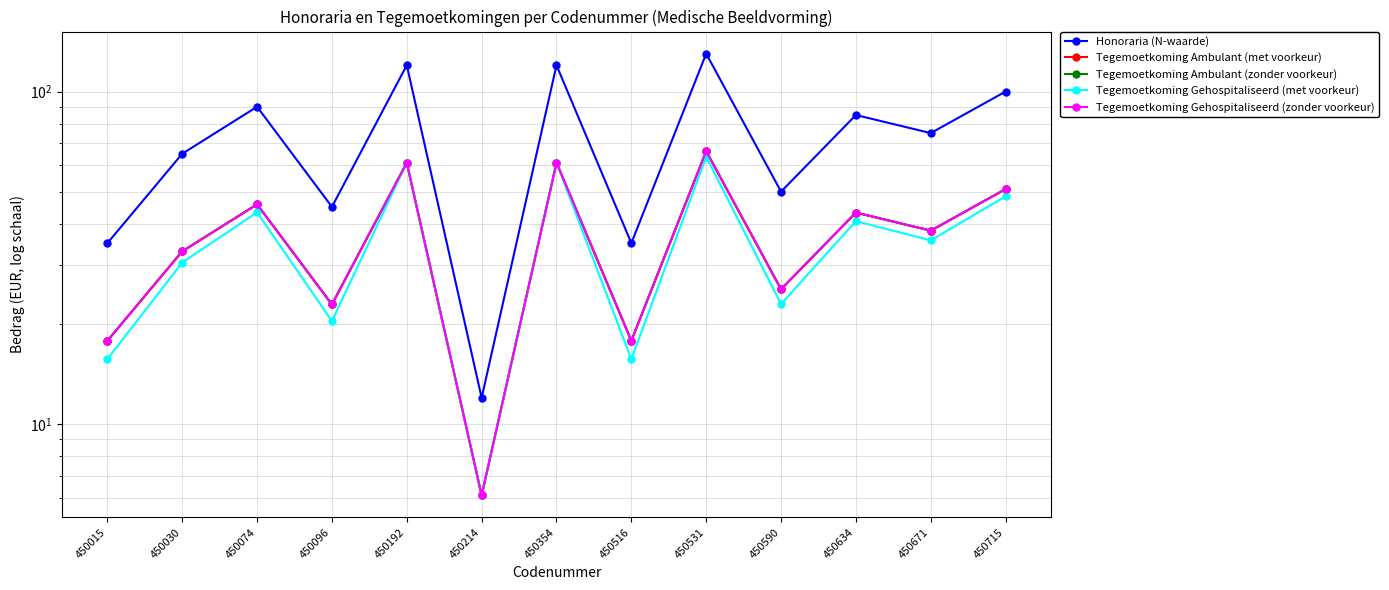

What is the total value across all series at 450590?

149.3